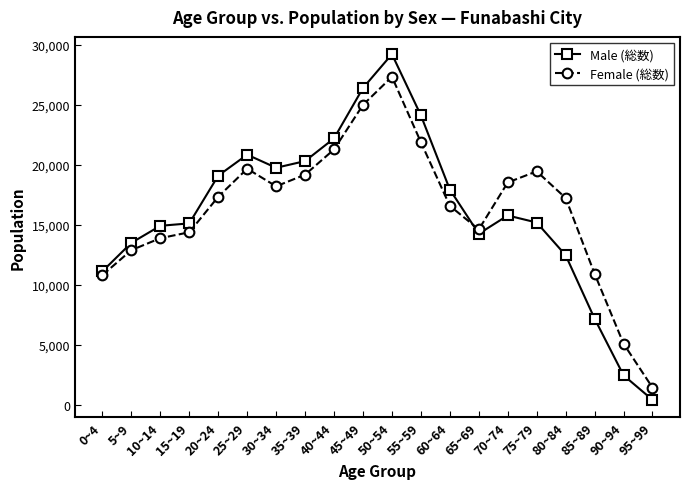

Does the chart have visible grid lines?

No